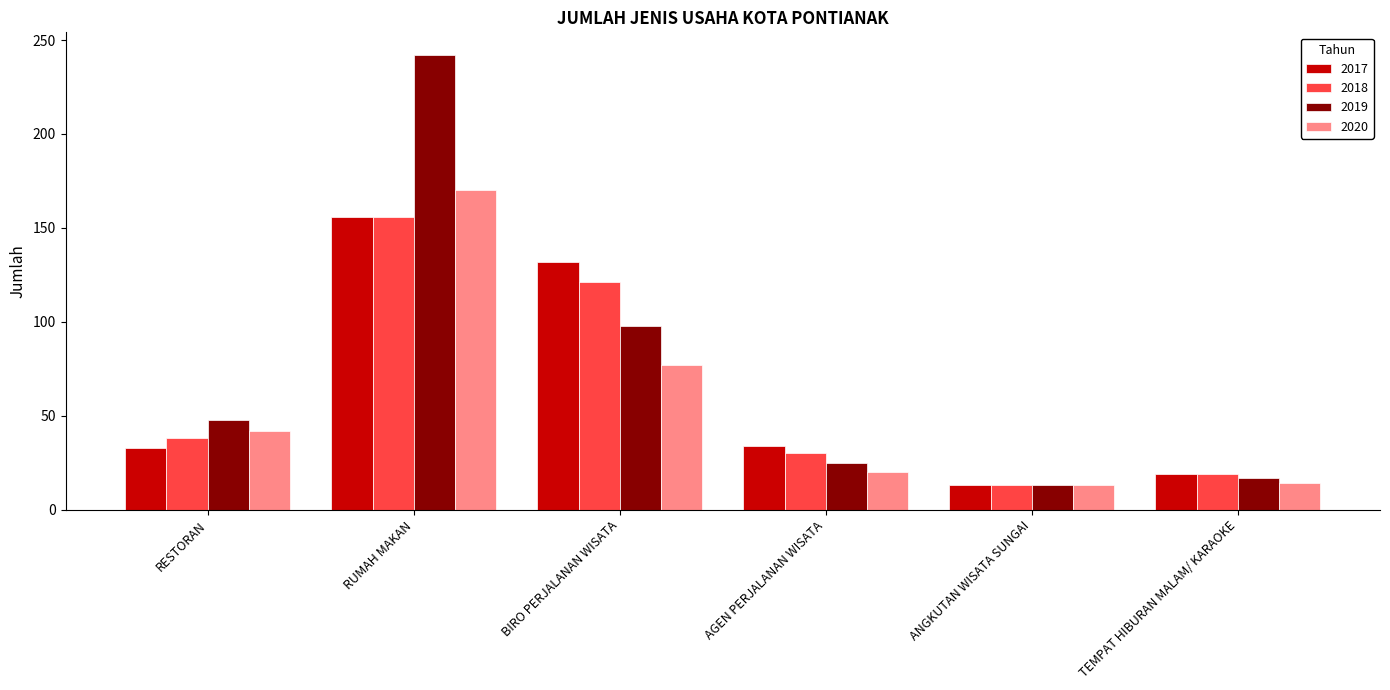

Which series has the largest total across all categories?

2019